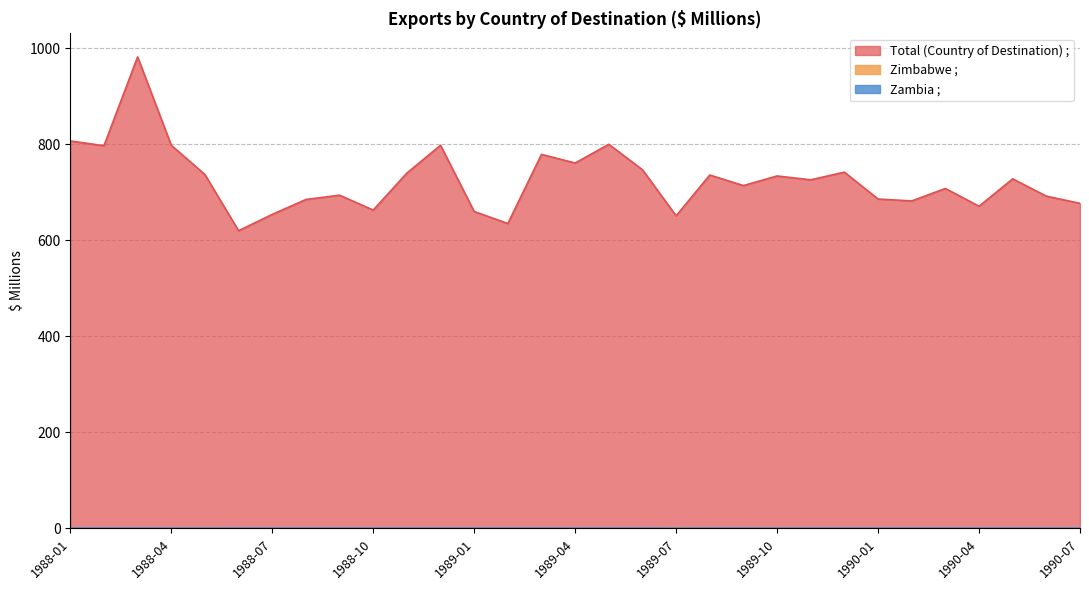

What is the difference between the Total (Country of Destination) ; values at 1988-01 and 1989-01?

147